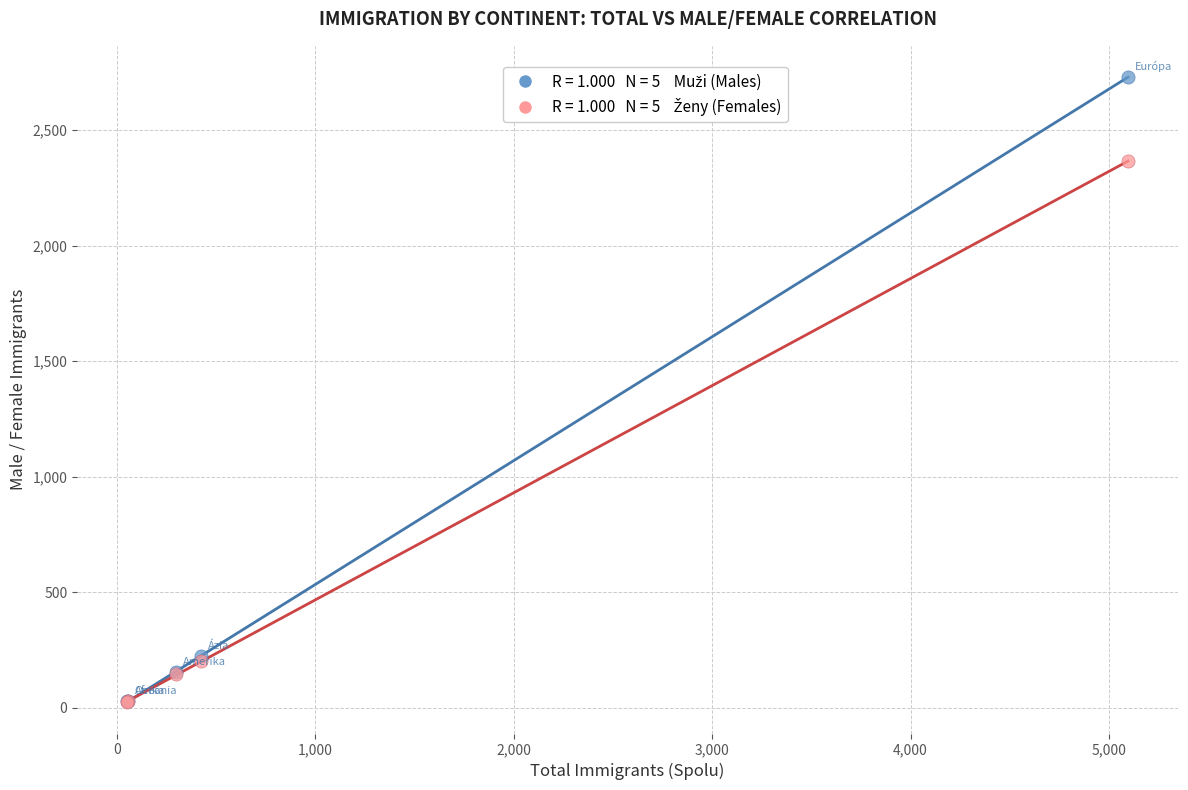

Across all series, what Y value is closest to 1376?

2366